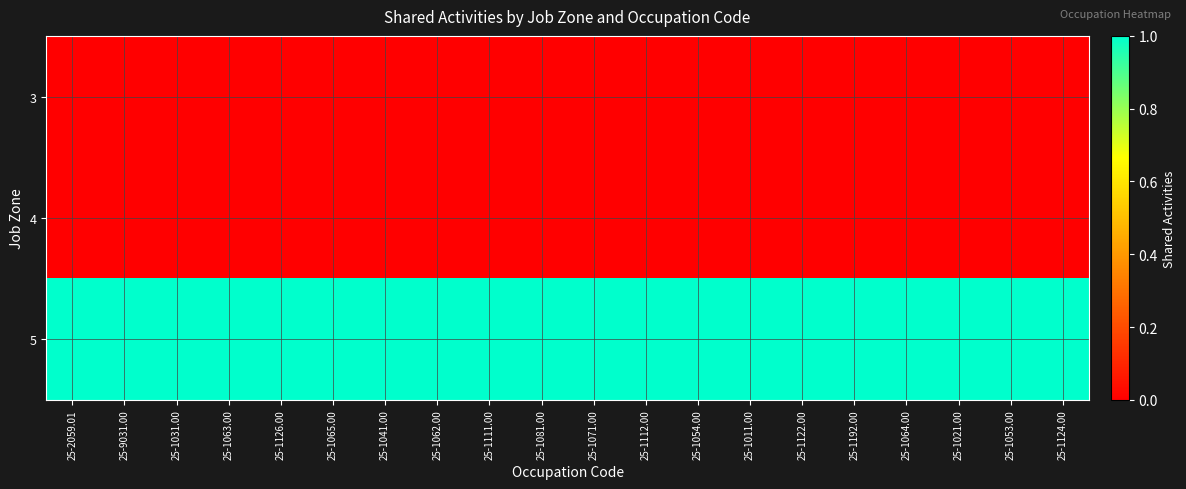

How many series are shown in this chart?

3